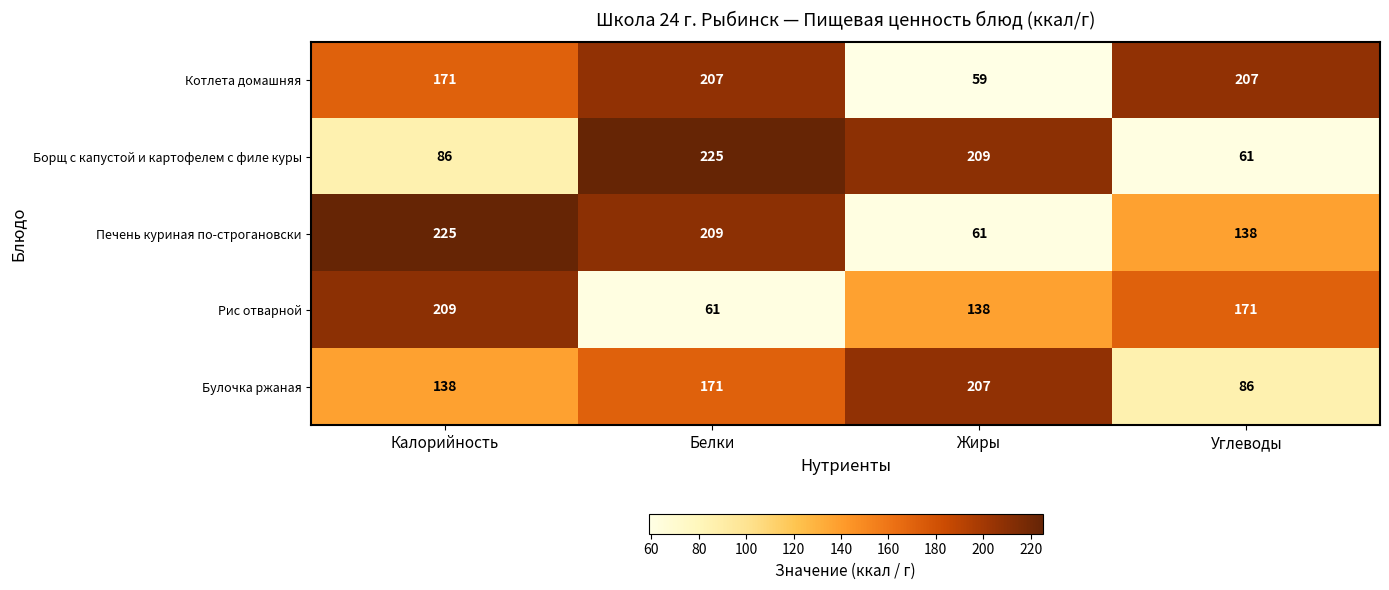

What is the difference between the highest and lowest values at Жиры?

150